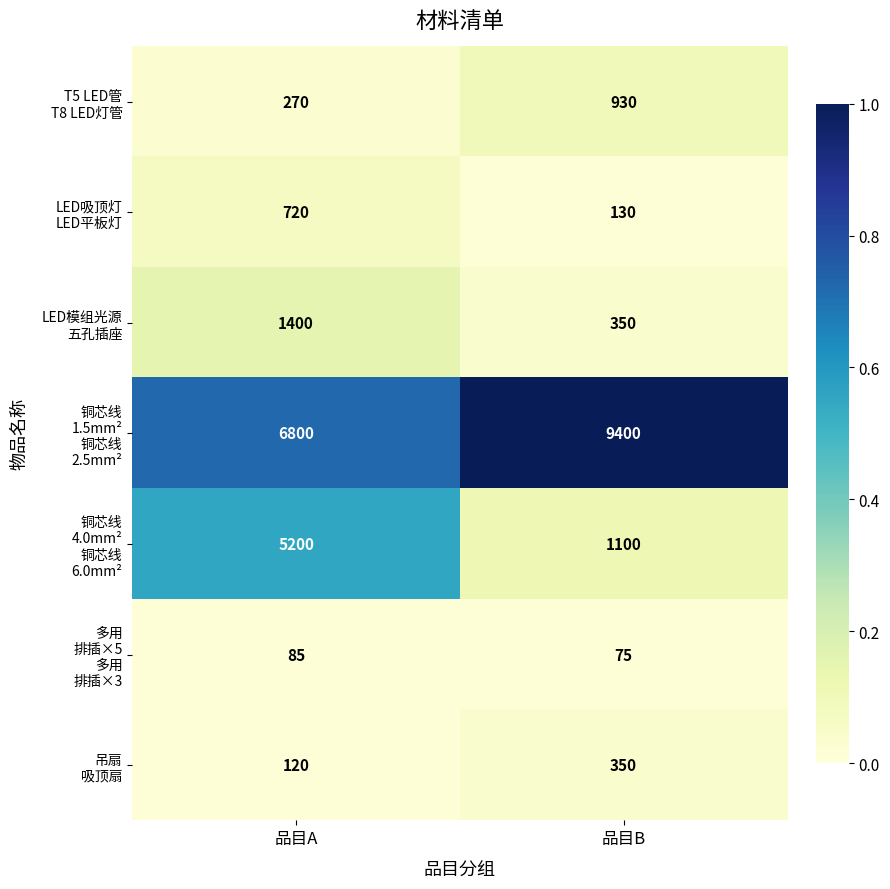

What is the total value across all series at 品目B?

12335